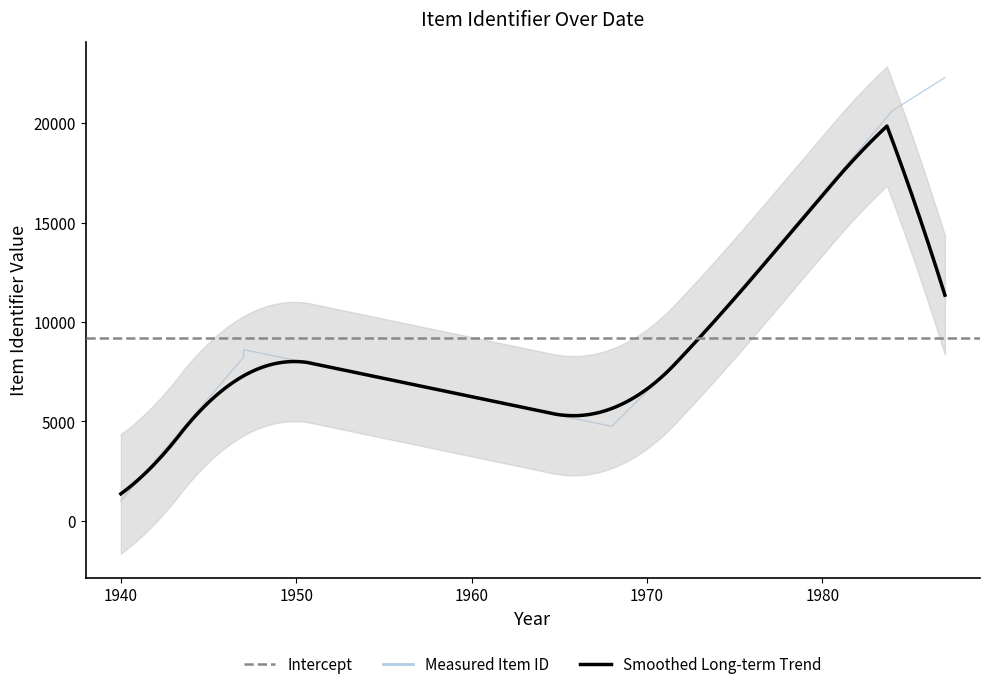

Where does the data first go above 8490?

1947